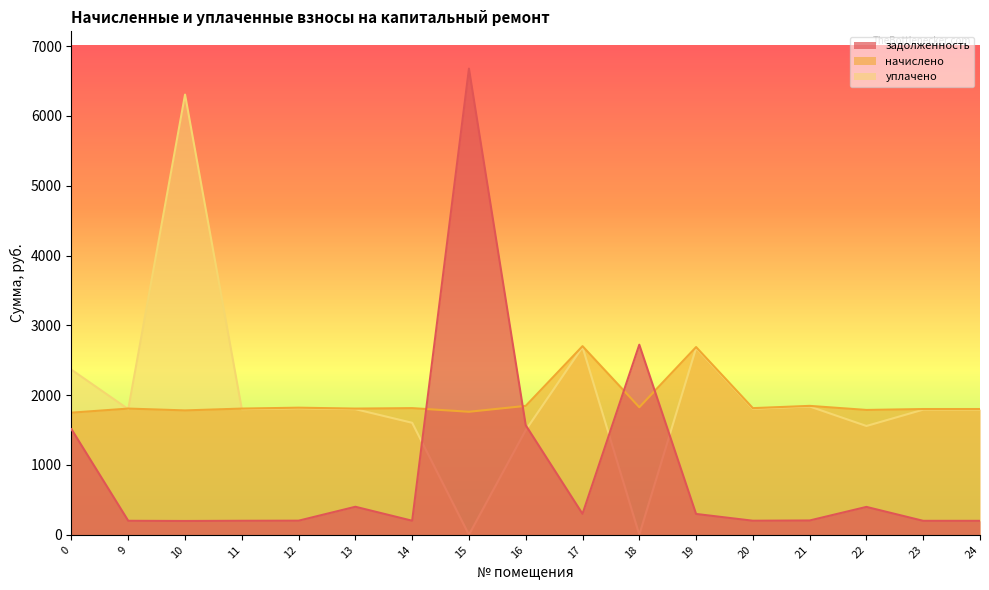

List the labels in order of начислено value, smallest first.

0, 15, 10, 22, 23, 24, 9, 11, 13, 14, 20, 12, 18, 16, 21, 19, 17